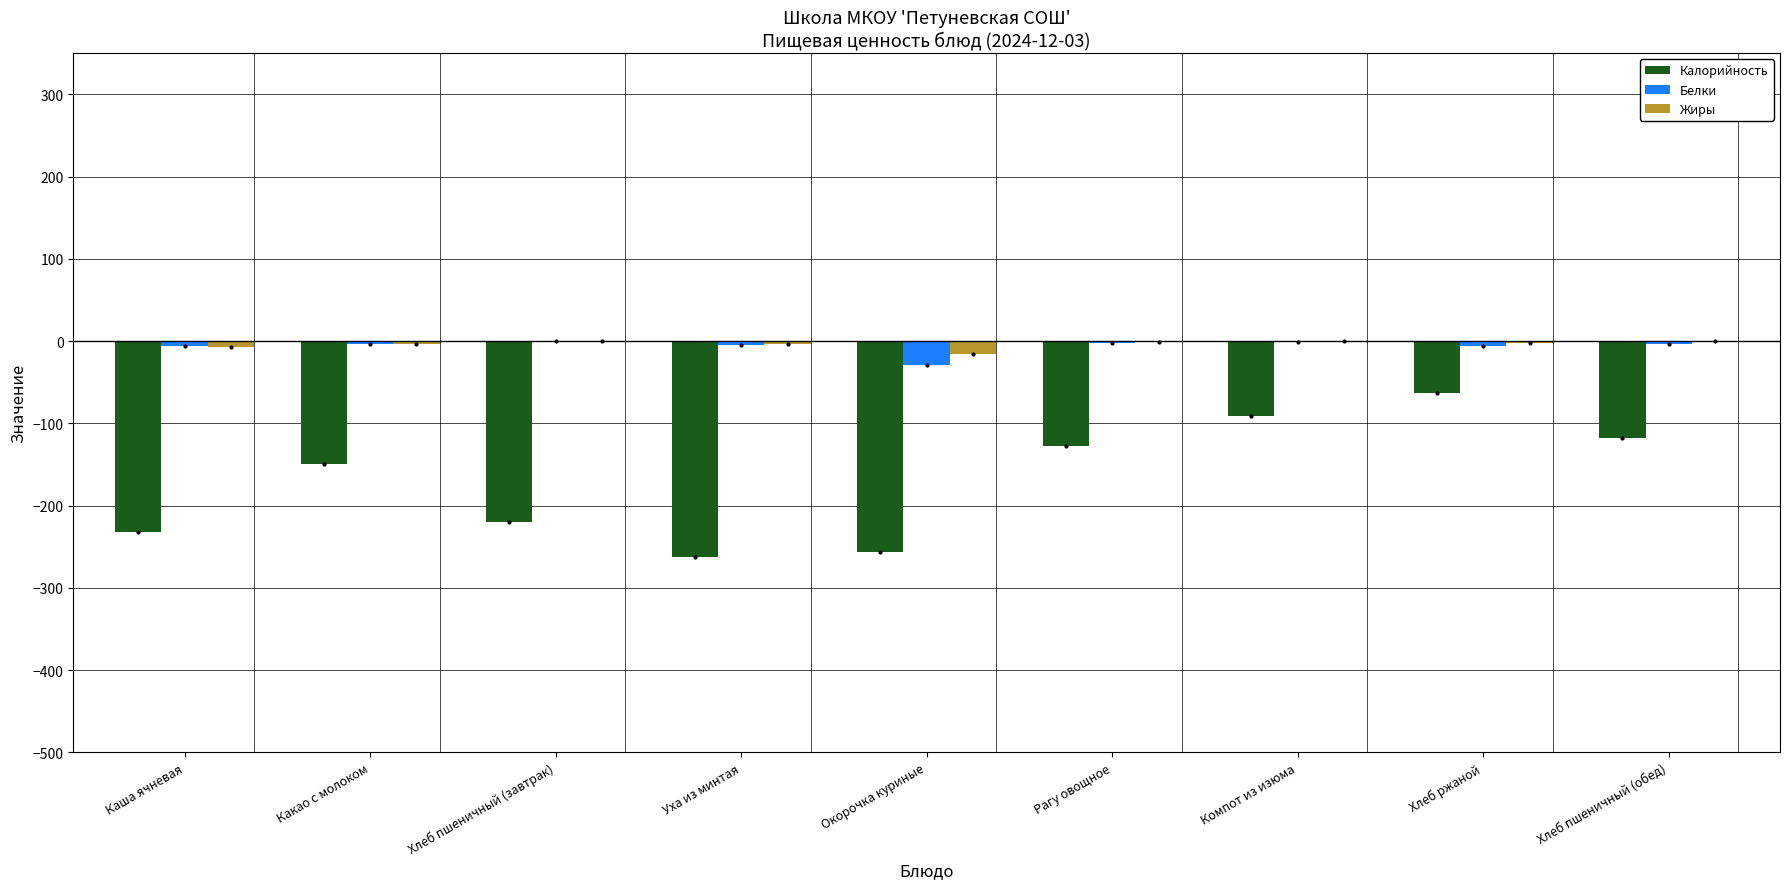

Is the value of Калорийность at Хлеб пшеничный (обед) greater than the value of Белки at Хлеб пшеничный (обед)?

No